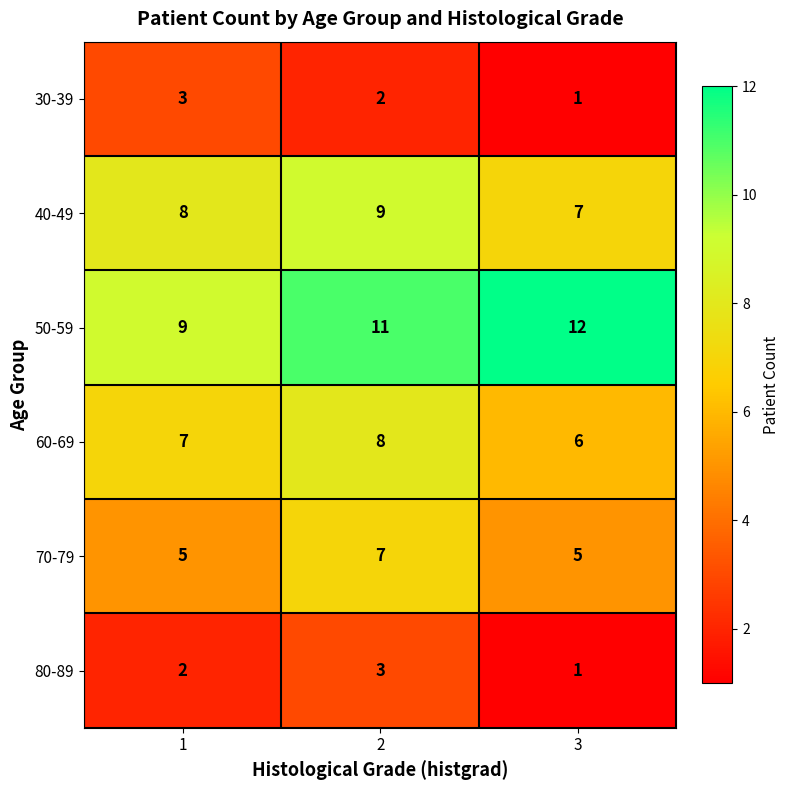

What is the difference between the maximum and minimum values in the 50-59 series?

3